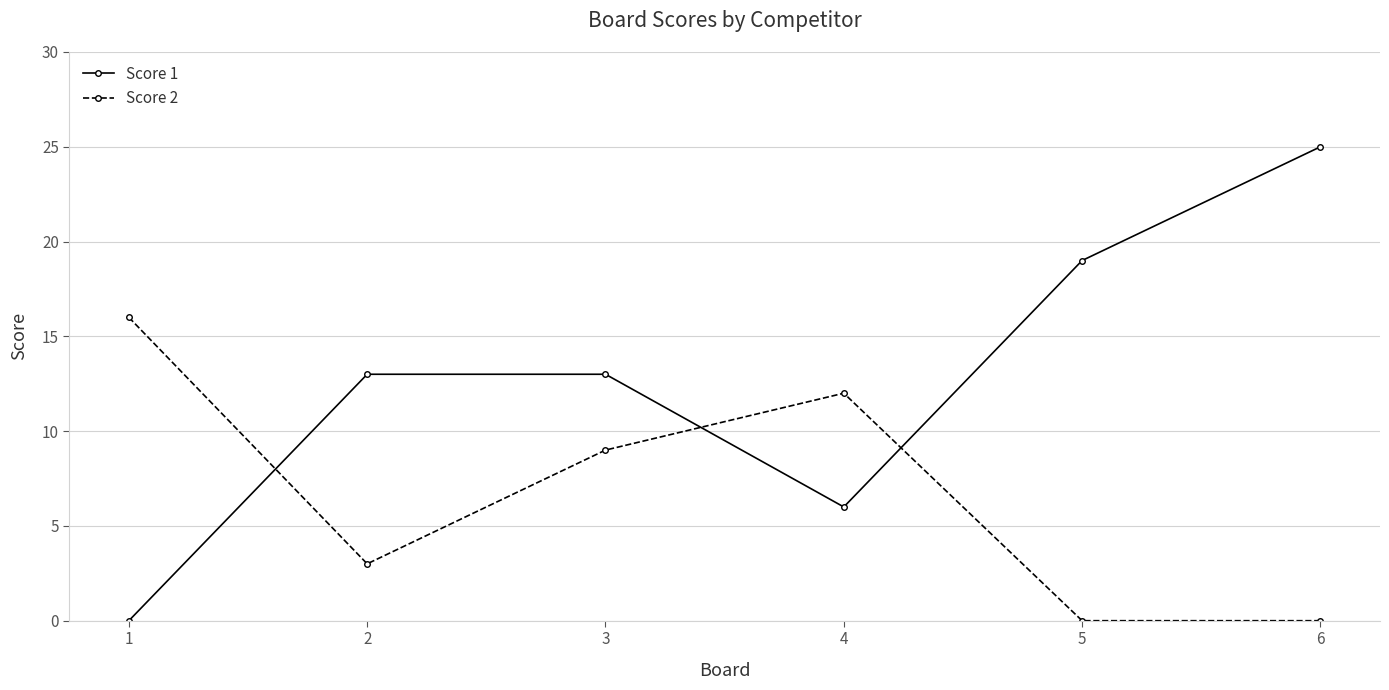

Rank the series at 4 from lowest to highest value.

Score 1, Score 2